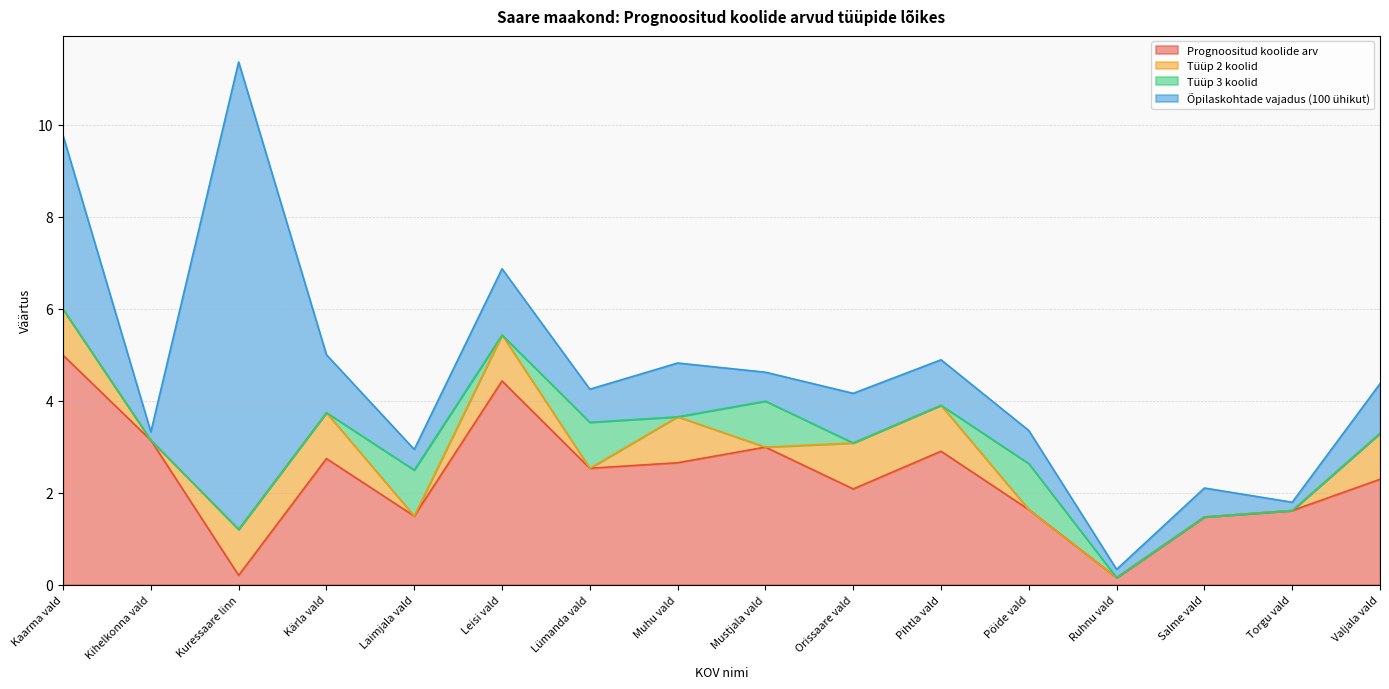

At how many categories does at least one series exceed 2?

11